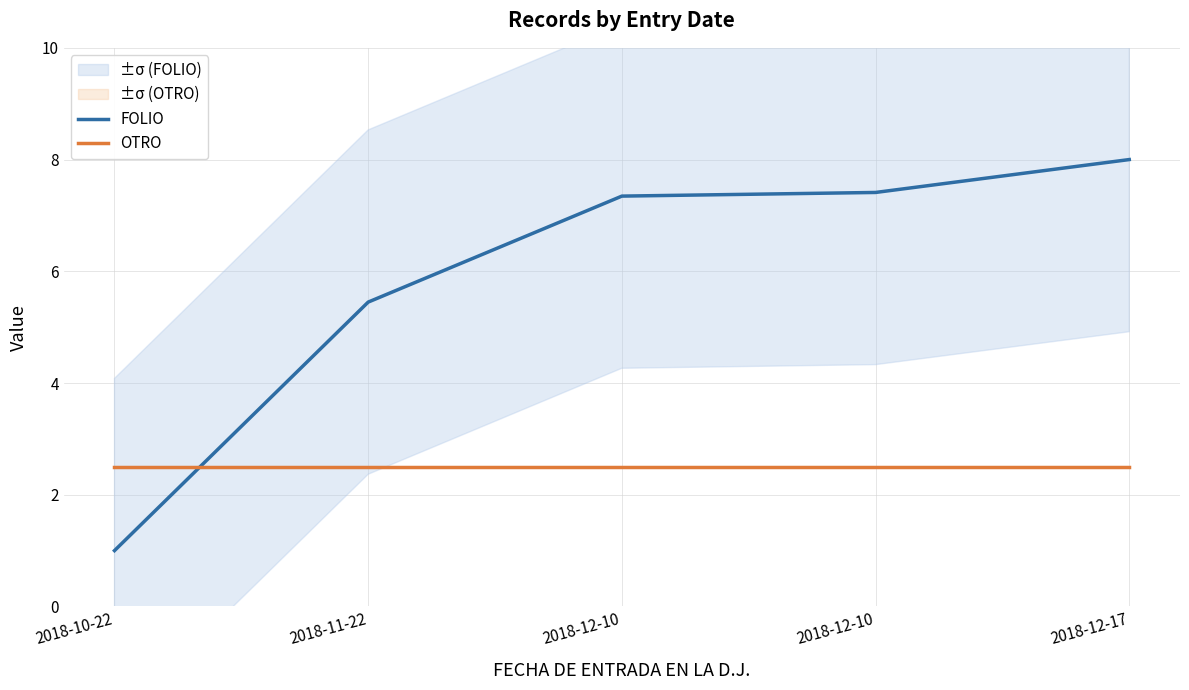

True or false: OTRO has more than 2 points higher than both neighbors.

False